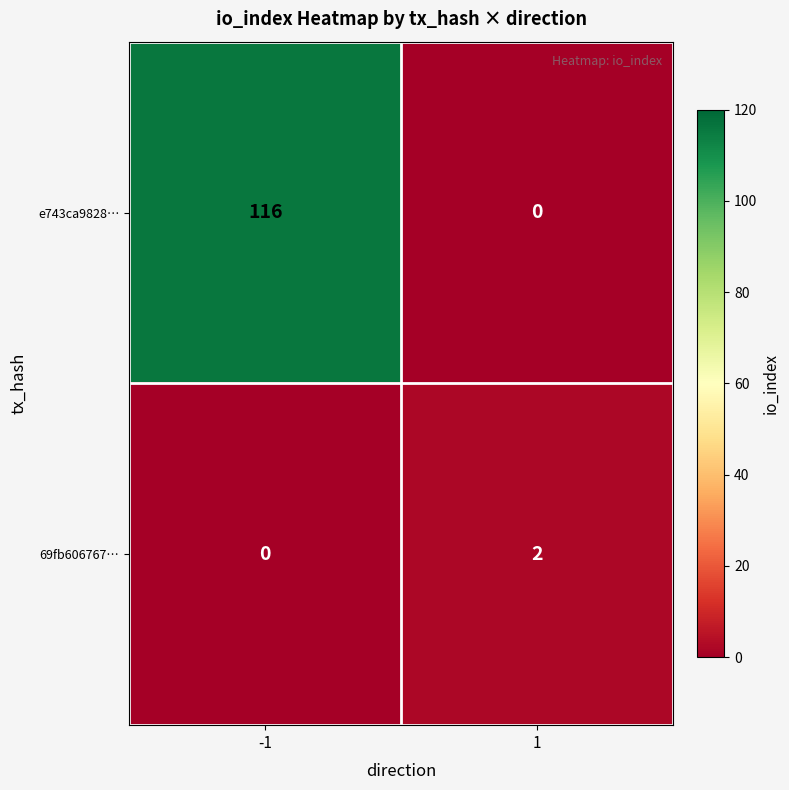

At which category is the sum across all series the highest?

-1